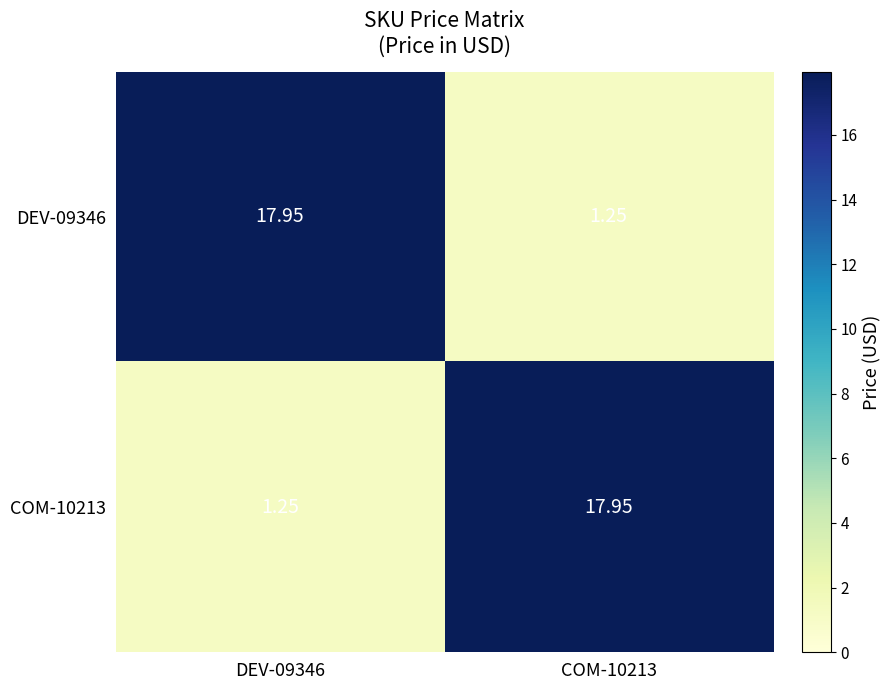

At which category is the sum across all series the highest?

DEV-09346